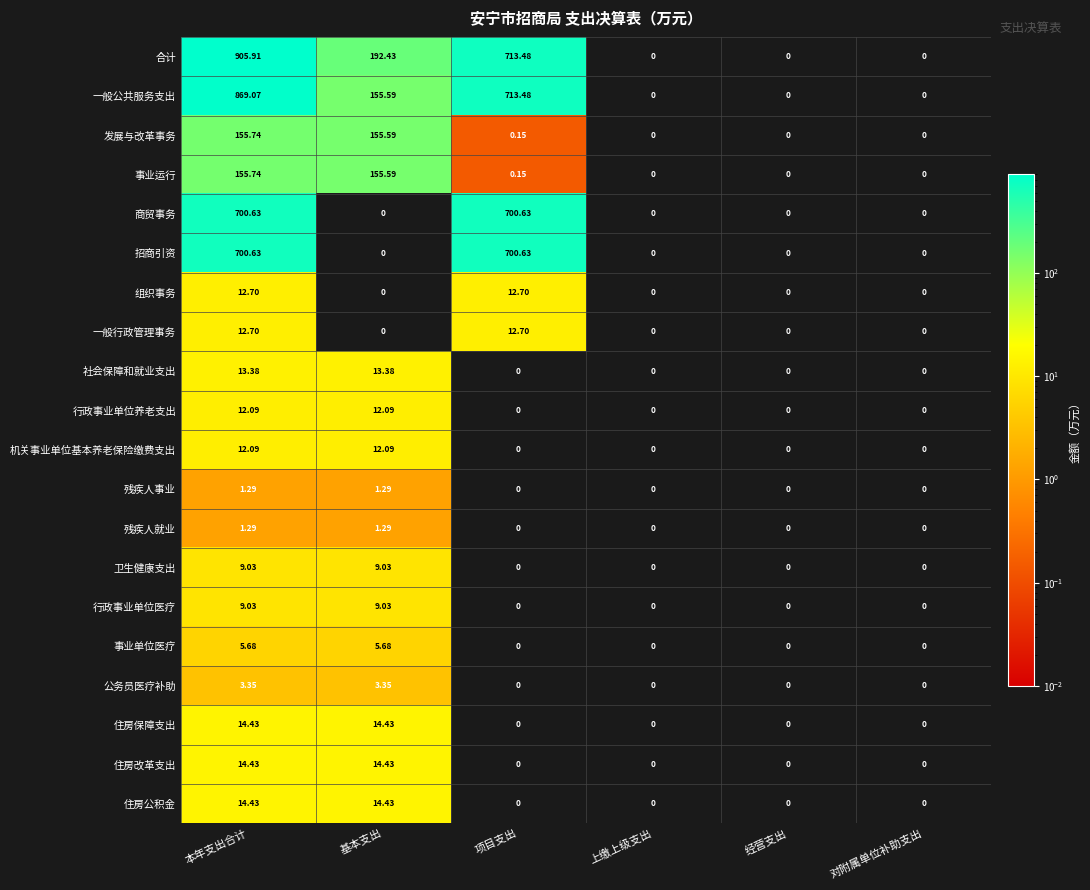

Is the value of 残疾人就业 at 基本支出 greater than the value of 行政事业单位医疗 at 对附属单位补助支出?

Yes